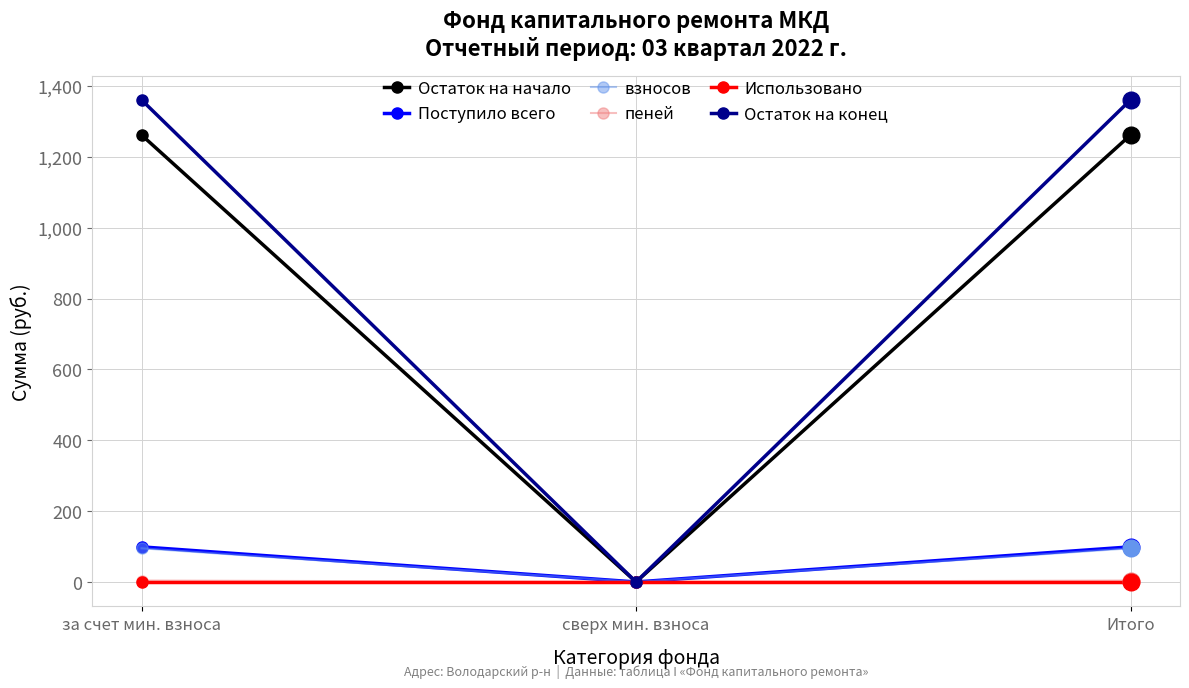

What is the label of the 3rd point from the right?

за счет мин. взноса